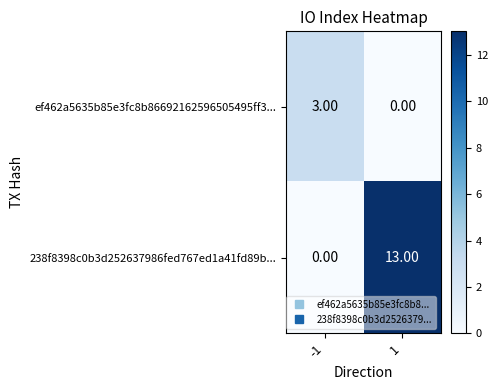

Between -1 and 1, which series saw the biggest shift?

238f8398c0b3d252637986fed767ed1a41fd89b...